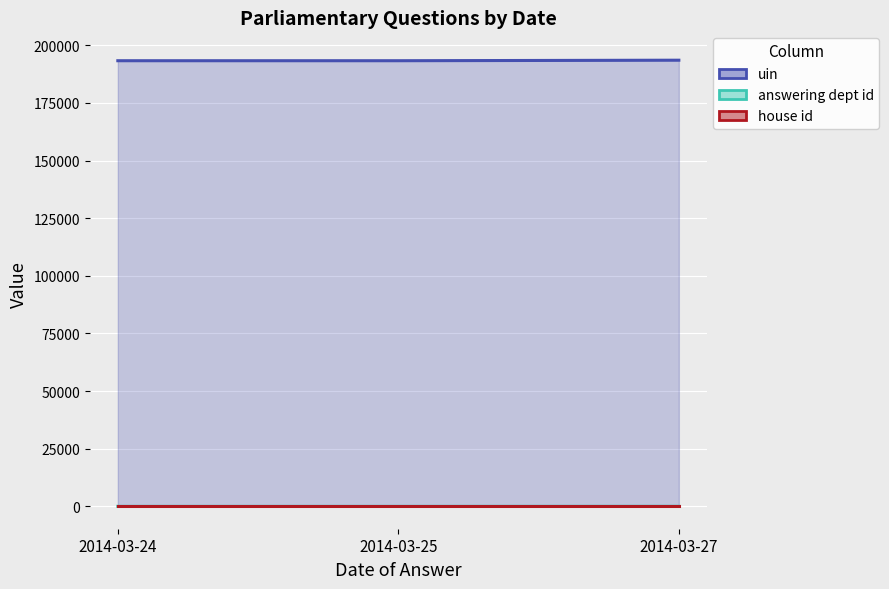

Is the value of house id at 2014-03-25 greater than the value of uin at 2014-03-24?

No